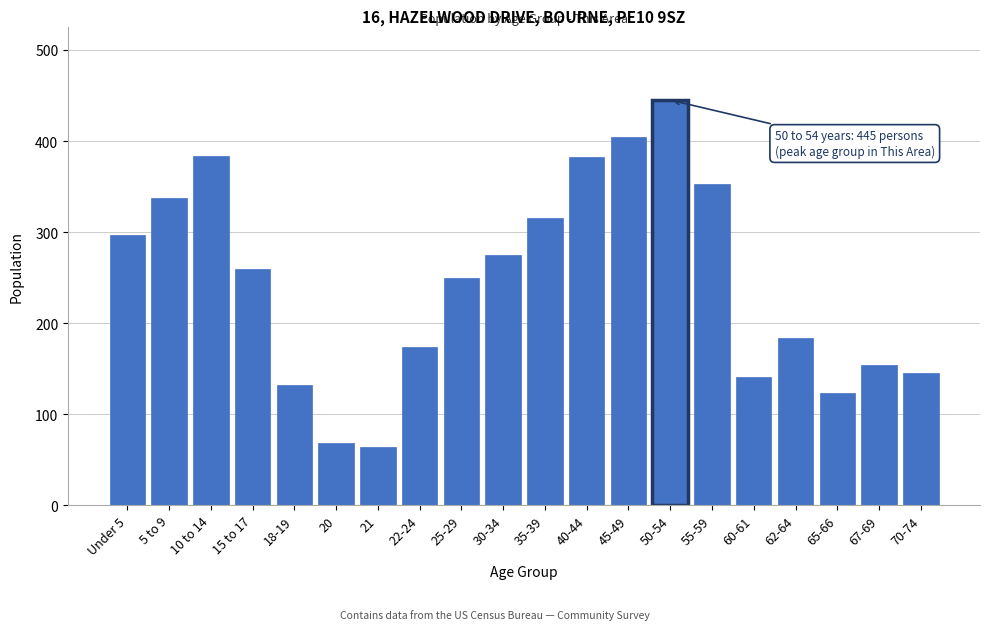

What is the minimum value shown in the chart?

64